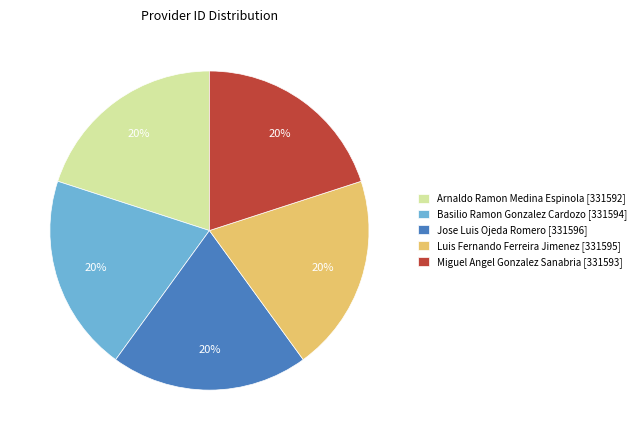

What percentage is the Arnaldo Ramon Medina Espinola [331592] slice, to the nearest percent?

20%